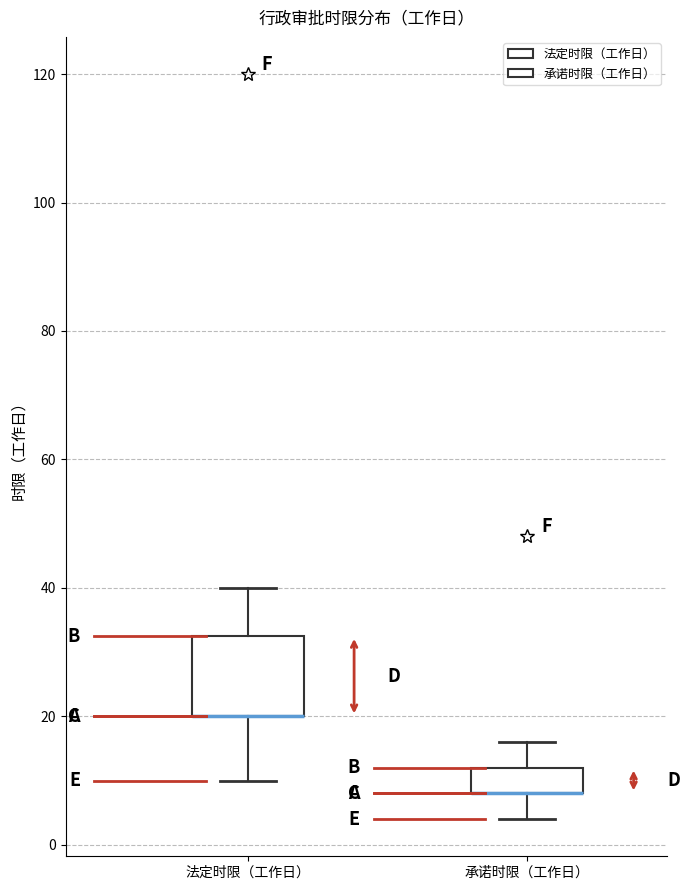

Reading left to right, transcribe this box plot: for each box, give where its median line is, the range the box spans, and where its two whiskers end, as read against the y-axis. The values are not printed on the chart, so give them approximately, as read against the axis.

法定时限（工作日）: median 20 (drawn on the box's lower edge), box 20 to 32, whiskers 10 to 40
承诺时限（工作日）: median 8 (drawn on the box's lower edge), box 8 to 12, whiskers 4 to 16